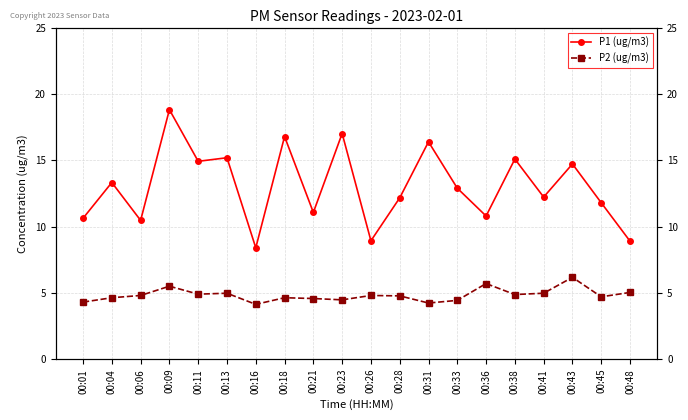

Reading left to right, transcribe all the data shown in this chart.

P1 (ug/m3): 10.6	13.3	10.5	18.8	14.9	15.2	8.4	16.8	11.1	17.0	8.9	12.2	16.4	12.9	10.8	15.1	12.2	14.7	11.8	8.9
P2 (ug/m3): 4.3	4.6	4.8	5.5	4.9	5.0	4.1	4.6	4.6	4.5	4.8	4.8	4.2	4.4	5.7	4.9	5.0	6.2	4.7	5.0